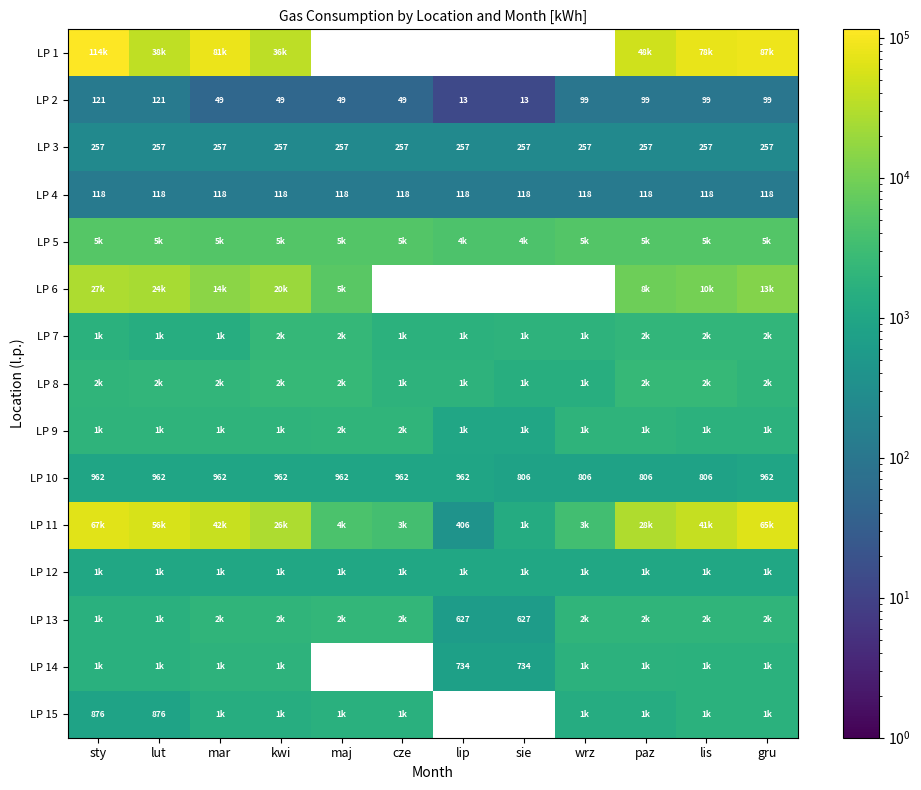

What is the approximate value of LP 10 at sie?

806